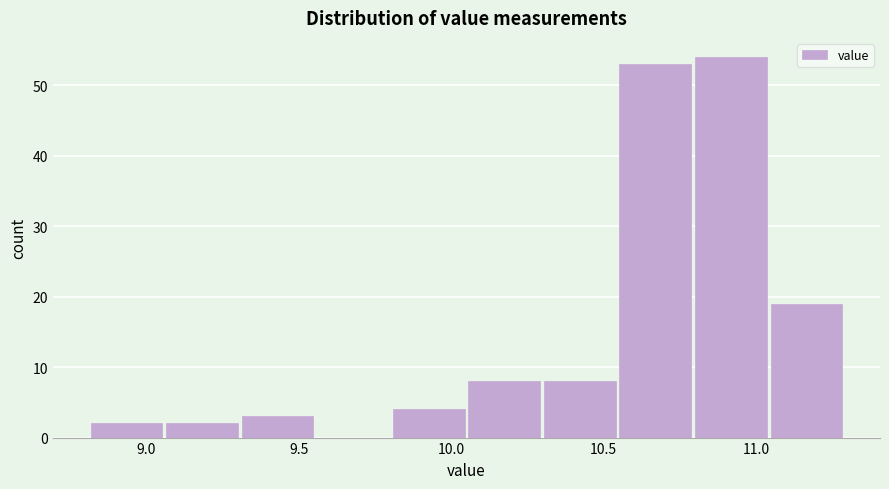

What is the height of the bar covering 9.30 to 9.55 on the x-axis? Neither the bar edges nor the heights are printed on the chart, so give them approximately, as read against the axes.

3